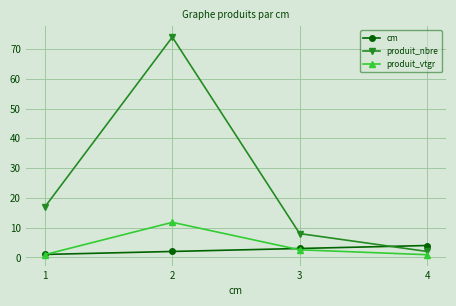

Where is the first local maximum for produit_vtgr?

2